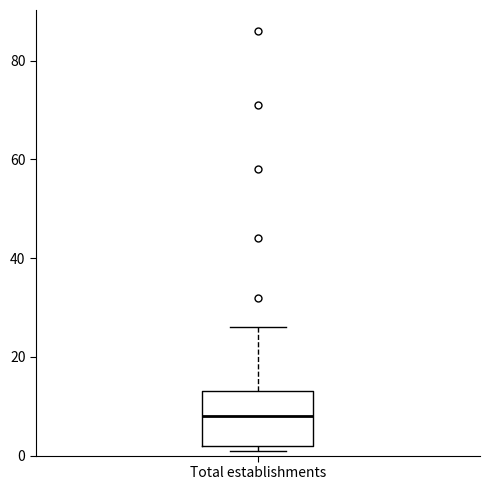

Transcribe this box plot: give where the median line is, the range the box spans, and where the two whiskers end, as read against the y-axis. The values are not printed on the chart, so give them approximately, as read against the axis.

median 8, box 2 to 14, whiskers 2 (just below the box's lower edge) to 26